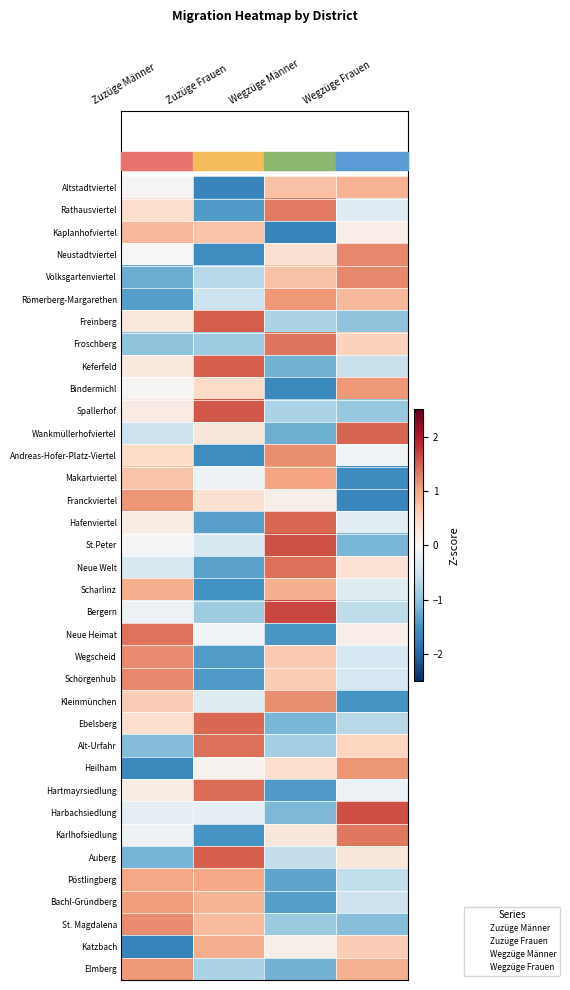

Reading right to left, what are all the values shown in this chart?

Altstadtviertel: Wegzüge Frauen=0.9	Wegzüge Männer=0.7	Zuzüge Frauen=-1.6	Zuzüge Männer=0.0
Rathausviertel: Wegzüge Frauen=-0.3	Wegzüge Männer=1.3	Zuzüge Frauen=-1.4	Zuzüge Männer=0.4
Kaplanhofviertel: Wegzüge Frauen=0.2	Wegzüge Männer=-1.7	Zuzüge Frauen=0.7	Zuzüge Männer=0.8
Neustadtviertel: Wegzüge Frauen=1.2	Wegzüge Männer=0.4	Zuzüge Frauen=-1.6	Zuzüge Männer=-0.0
Volksgartenviertel: Wegzüge Frauen=1.2	Wegzüge Männer=0.7	Zuzüge Frauen=-0.7	Zuzüge Männer=-1.2
Römerberg-Margarethen: Wegzüge Frauen=0.8	Wegzüge Männer=1.1	Zuzüge Frauen=-0.5	Zuzüge Männer=-1.4
Freinberg: Wegzüge Frauen=-1.0	Wegzüge Männer=-0.8	Zuzüge Frauen=1.5	Zuzüge Männer=0.3
Froschberg: Wegzüge Frauen=0.6	Wegzüge Männer=1.3	Zuzüge Frauen=-0.9	Zuzüge Männer=-1.0
Keferfeld: Wegzüge Frauen=-0.6	Wegzüge Männer=-1.2	Zuzüge Frauen=1.5	Zuzüge Männer=0.2
Bindermichl: Wegzüge Frauen=1.1	Wegzüge Männer=-1.6	Zuzüge Frauen=0.5	Zuzüge Männer=0.0
Spallerhof: Wegzüge Frauen=-1.0	Wegzüge Männer=-0.8	Zuzüge Frauen=1.5	Zuzüge Männer=0.2
Wankmüllerhofviertel: Wegzüge Frauen=1.5	Wegzüge Männer=-1.2	Zuzüge Frauen=0.3	Zuzüge Männer=-0.5
Andreas-Hofer-Platz-Viertel: Wegzüge Frauen=-0.1	Wegzüge Männer=1.2	Zuzüge Frauen=-1.6	Zuzüge Männer=0.5
Makartviertel: Wegzüge Frauen=-1.6	Wegzüge Männer=1.0	Zuzüge Frauen=-0.1	Zuzüge Männer=0.7
Franckviertel: Wegzüge Frauen=-1.6	Wegzüge Männer=0.1	Zuzüge Frauen=0.4	Zuzüge Männer=1.1
Hafenviertel: Wegzüge Frauen=-0.3	Wegzüge Männer=1.4	Zuzüge Frauen=-1.4	Zuzüge Männer=0.2
St.Peter: Wegzüge Frauen=-1.1	Wegzüge Männer=1.6	Zuzüge Frauen=-0.4	Zuzüge Männer=-0.0
Neue Welt: Wegzüge Frauen=0.4	Wegzüge Männer=1.4	Zuzüge Frauen=-1.3	Zuzüge Männer=-0.4
Scharlinz: Wegzüge Frauen=-0.3	Wegzüge Männer=0.9	Zuzüge Frauen=-1.5	Zuzüge Männer=0.9
Bergern: Wegzüge Frauen=-0.6	Wegzüge Männer=1.7	Zuzüge Frauen=-0.9	Zuzüge Männer=-0.1
Neue Heimat: Wegzüge Frauen=0.2	Wegzüge Männer=-1.5	Zuzüge Frauen=-0.1	Zuzüge Männer=1.4
Wegscheid: Wegzüge Frauen=-0.4	Wegzüge Männer=0.7	Zuzüge Frauen=-1.4	Zuzüge Männer=1.2
Schörgenhub: Wegzüge Frauen=-0.4	Wegzüge Männer=0.6	Zuzüge Frauen=-1.4	Zuzüge Männer=1.2
Kleinmünchen: Wegzüge Frauen=-1.5	Wegzüge Männer=1.2	Zuzüge Frauen=-0.3	Zuzüge Männer=0.6
Ebelsberg: Wegzüge Frauen=-0.7	Wegzüge Männer=-1.1	Zuzüge Frauen=1.4	Zuzüge Männer=0.4
Alt-Urfahr: Wegzüge Frauen=0.5	Wegzüge Männer=-0.8	Zuzüge Frauen=1.4	Zuzüge Männer=-1.1
Heilham: Wegzüge Frauen=1.1	Wegzüge Männer=0.4	Zuzüge Frauen=0.1	Zuzüge Männer=-1.6
Hartmayrsiedlung: Wegzüge Frauen=-0.2	Wegzüge Männer=-1.4	Zuzüge Frauen=1.4	Zuzüge Männer=0.2
Harbachsiedlung: Wegzüge Frauen=1.6	Wegzüge Männer=-1.1	Zuzüge Frauen=-0.2	Zuzüge Männer=-0.2
Karlhofsiedlung: Wegzüge Frauen=1.3	Wegzüge Männer=0.3	Zuzüge Frauen=-1.5	Zuzüge Männer=-0.1
Auberg: Wegzüge Frauen=0.3	Wegzüge Männer=-0.6	Zuzüge Frauen=1.5	Zuzüge Männer=-1.2
Pöstlingberg: Wegzüge Frauen=-0.6	Wegzüge Männer=-1.3	Zuzüge Frauen=1.0	Zuzüge Männer=1.0
Bachl-Gründberg: Wegzüge Frauen=-0.5	Wegzüge Männer=-1.4	Zuzüge Frauen=0.9	Zuzüge Männer=1.0
St. Magdalena: Wegzüge Frauen=-1.1	Wegzüge Männer=-0.9	Zuzüge Frauen=0.8	Zuzüge Männer=1.2
Katzbach: Wegzüge Frauen=0.6	Wegzüge Männer=0.1	Zuzüge Frauen=0.9	Zuzüge Männer=-1.7
Elmberg: Wegzüge Frauen=0.9	Wegzüge Männer=-1.2	Zuzüge Frauen=-0.8	Zuzüge Männer=1.1